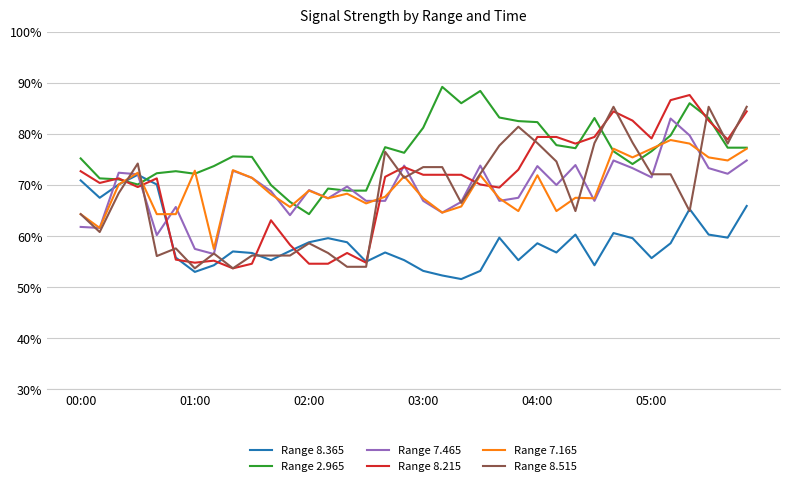

Which series has the largest total across all categories?

Range 2.965